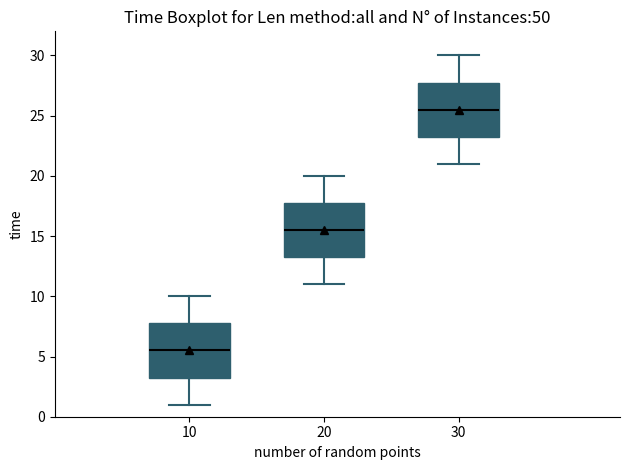

Which box has the lowest median line?

10